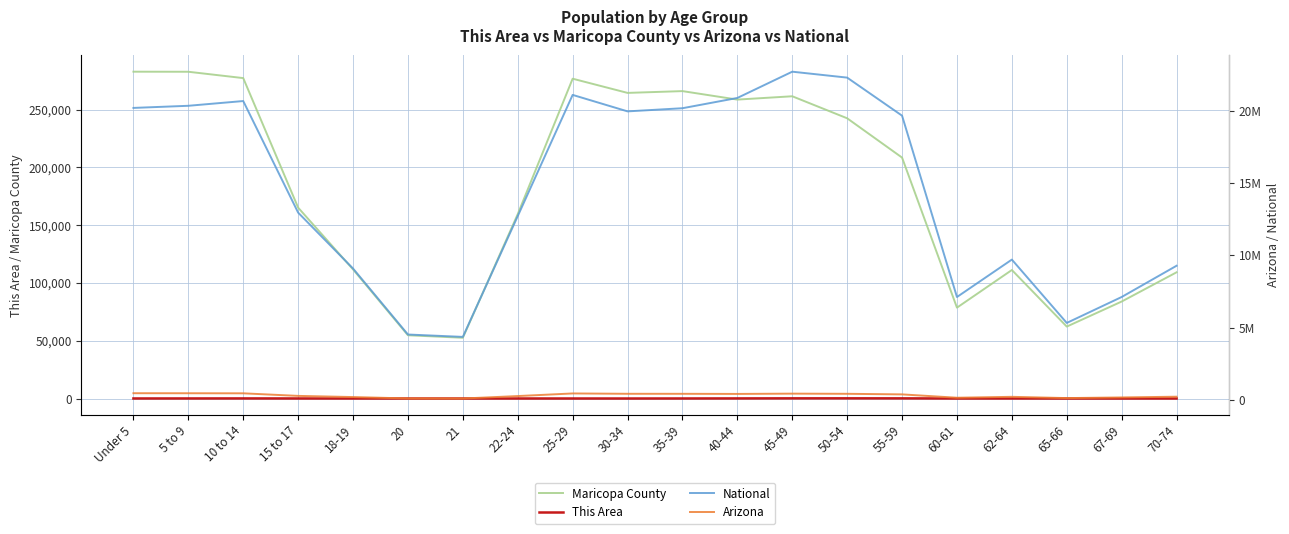

Which category has the lowest value in the National series?

21